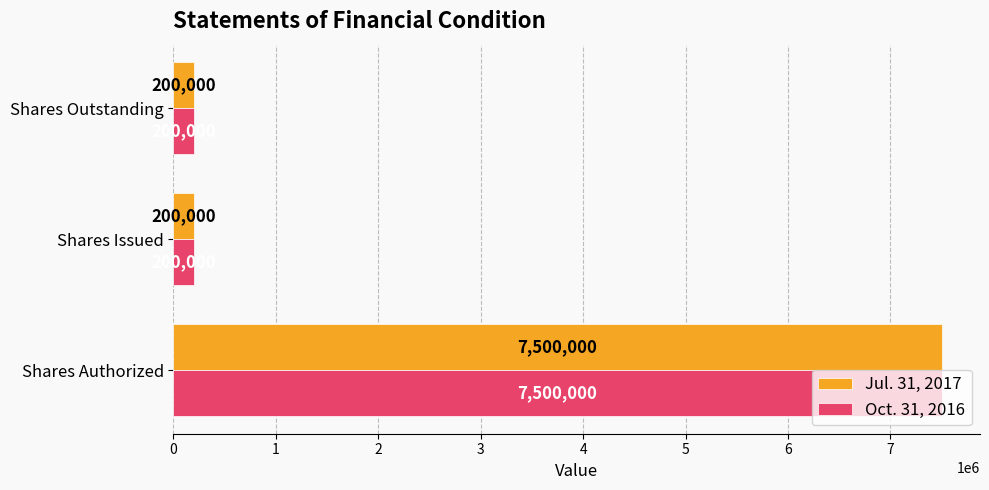

What is the smallest value displayed?

200000